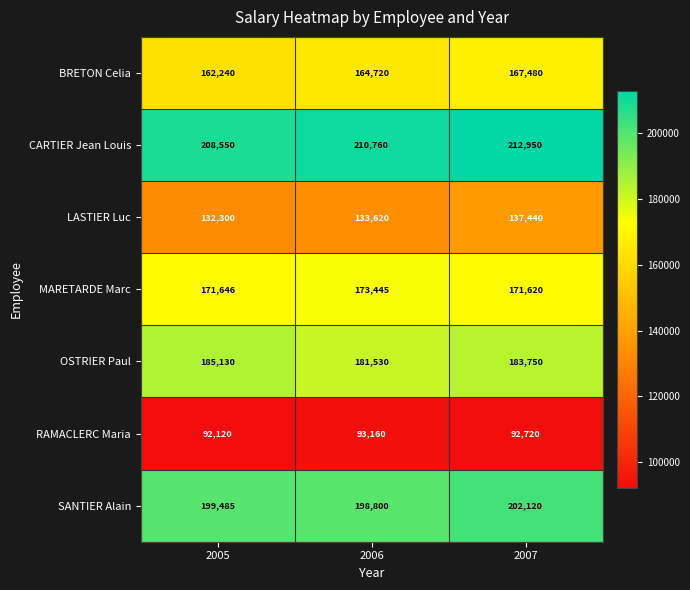

Rank the series by their maximum value, from lowest to highest.

RAMACLERC Maria, LASTIER Luc, BRETON Celia, MARETARDE Marc, OSTRIER Paul, SANTIER Alain, CARTIER Jean Louis